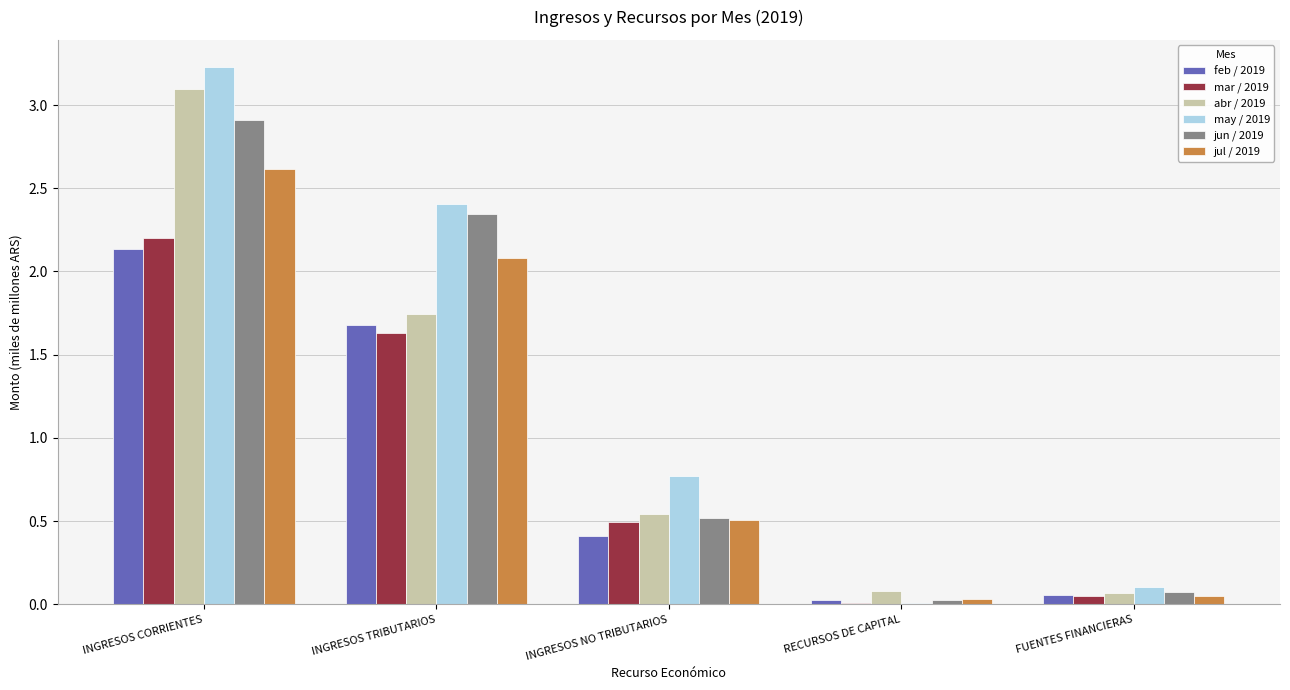

Is the value of may / 2019 at INGRESOS NO TRIBUTARIOS greater than the value of feb / 2019 at INGRESOS TRIBUTARIOS?

No